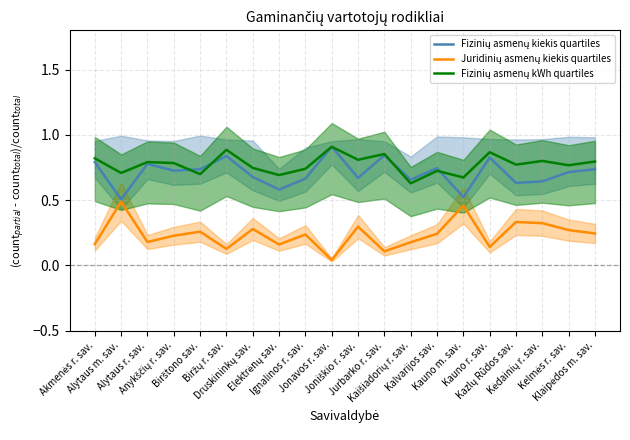

Which series ends up on top after the final intersection of Fizinių asmenų kWh quartiles and Fizinių asmenų kiekis quartiles?

Fizinių asmenų kWh quartiles